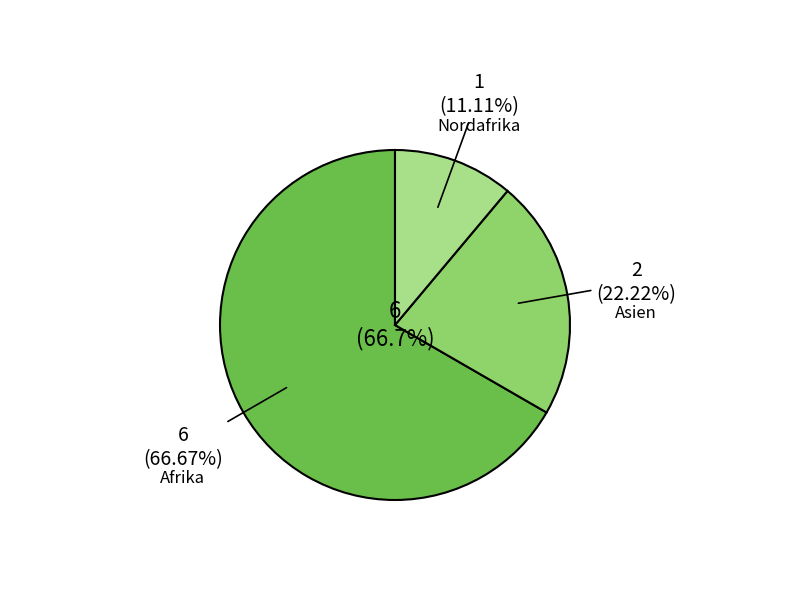

What is the change in value from Afrika to Nordafrika?

-5